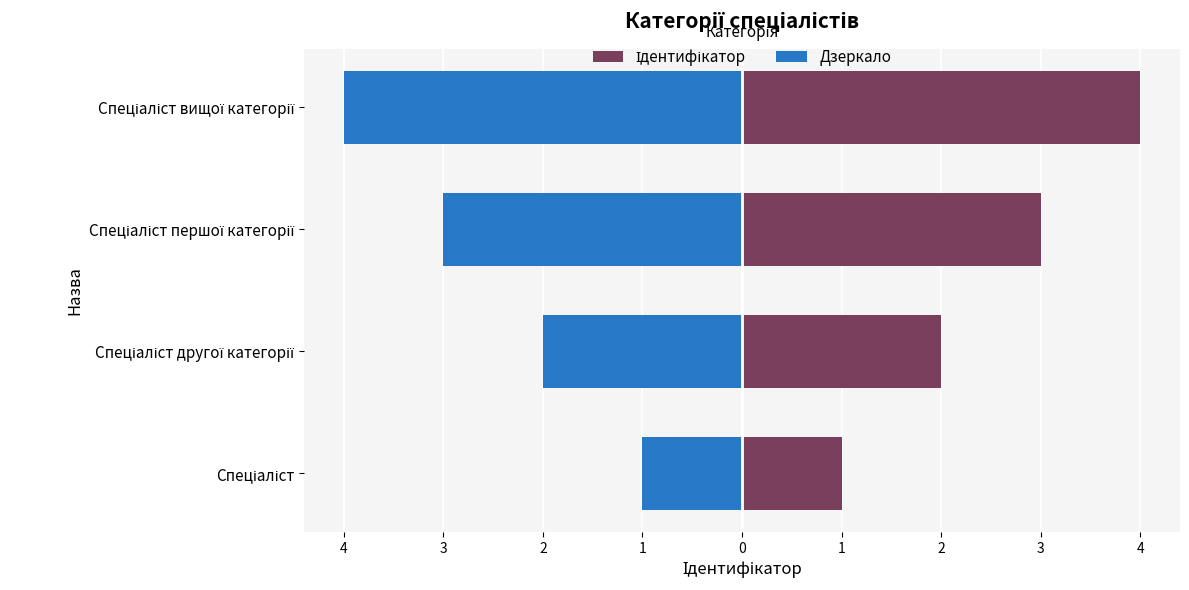

How many groups of bars are there?

4